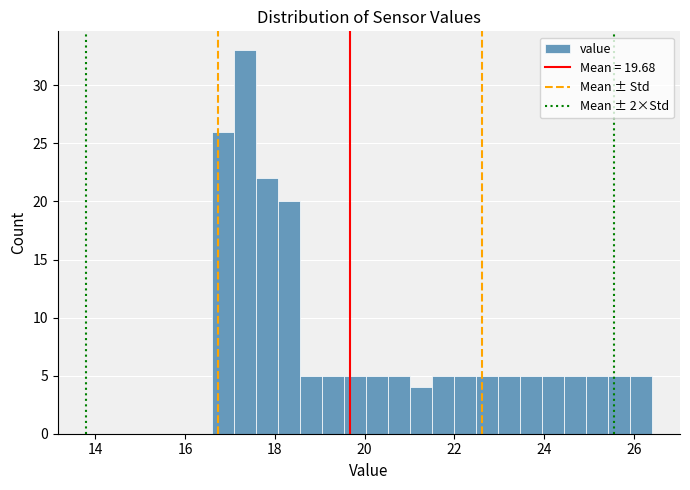

Around what value on the x-axis is the tallest bar? Give the approximate position of its centre, as read against the axis.

17.4